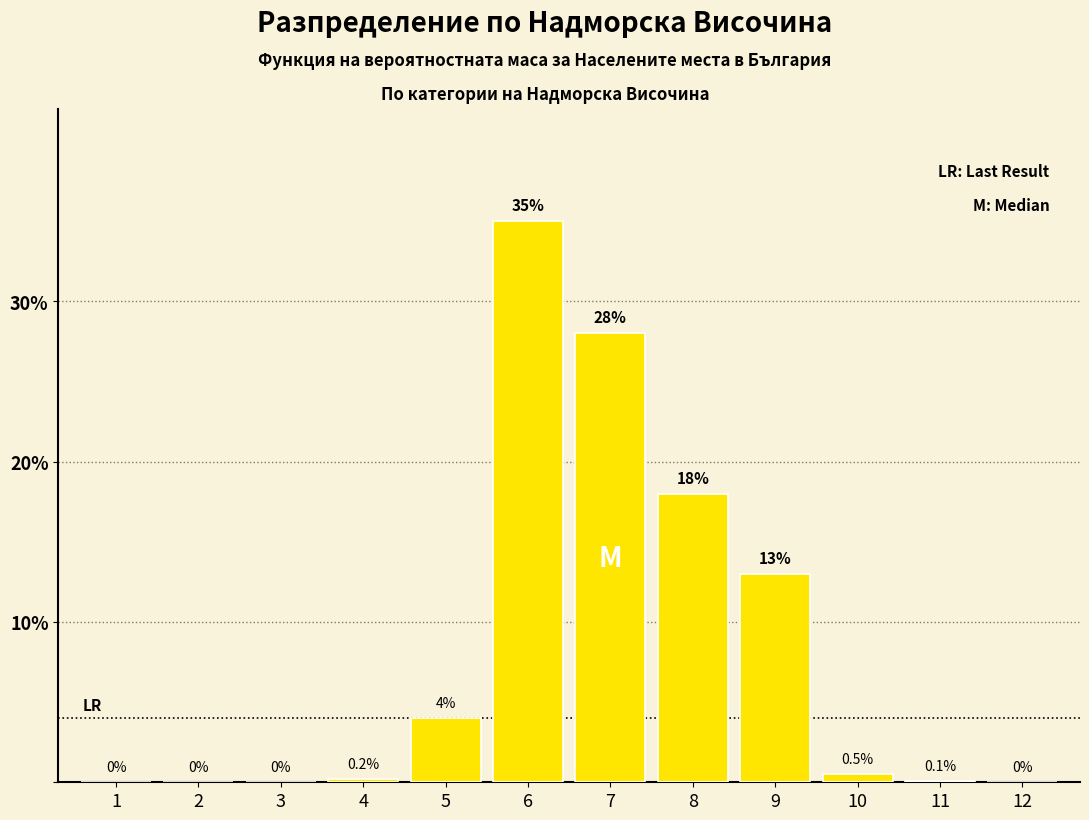

Reading left to right, what are all the values shown in this chart?

1=0.0	2=0.0	3=0.0	4=0.2	5=4.0	6=35.0	7=28.0	8=18.0	9=13.0	10=0.5	11=0.1	12=0.0